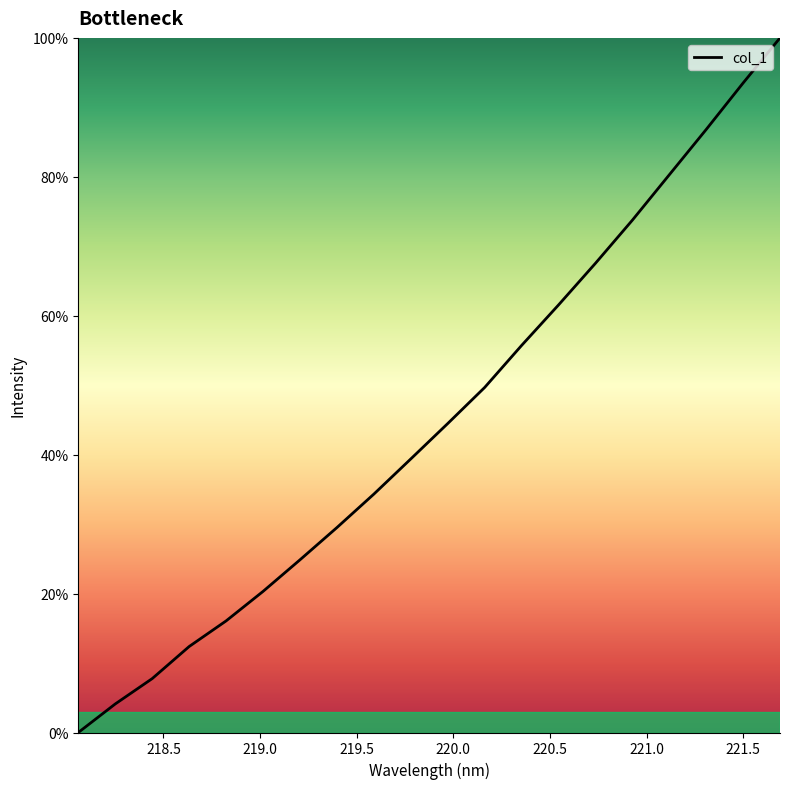

What is the average value?

45.1